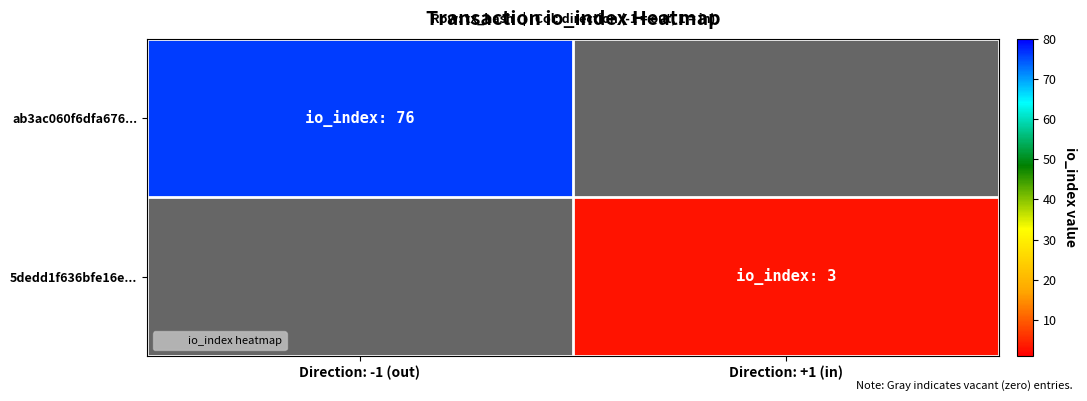

Which label corresponds to the largest value in the chart?

Direction: -1 (out)